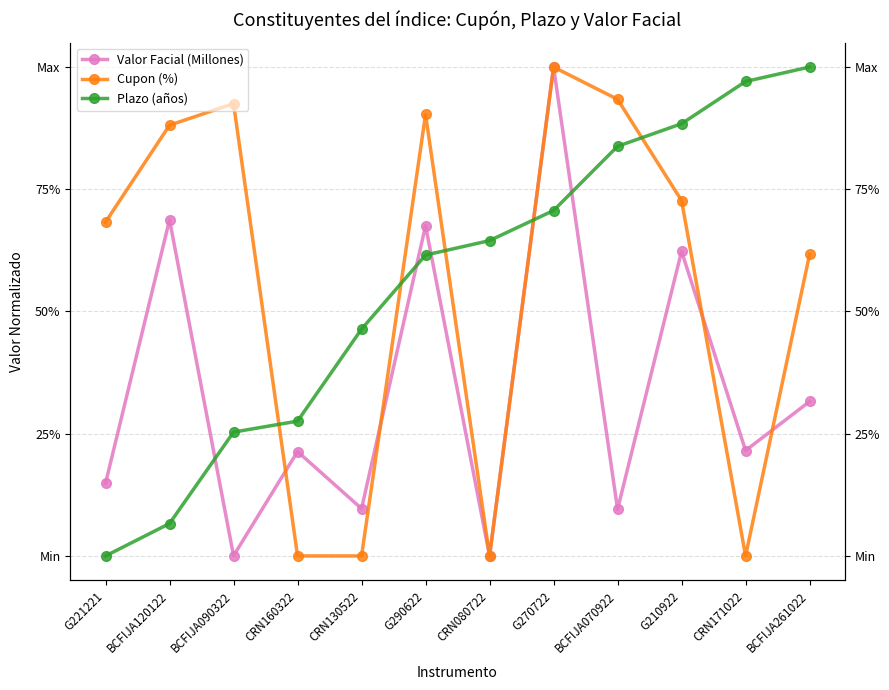

What is the greatest value displayed?

1.0